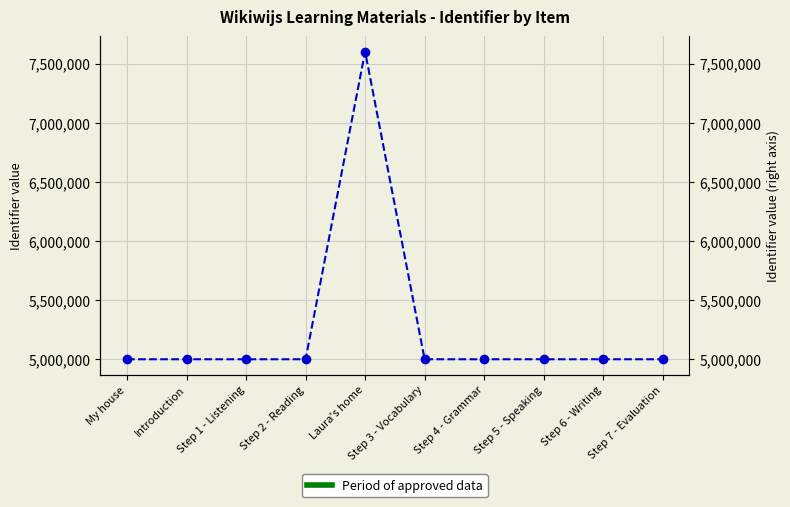

What is the change in value from Step 2 - Reading to Step 5 - Speaking?

+9